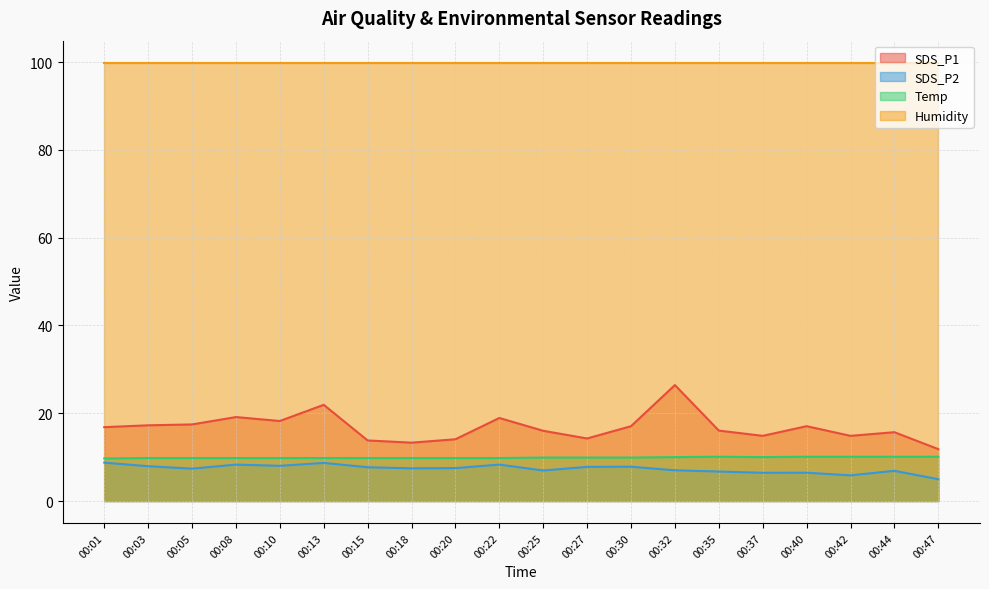

At which category does SDS_P2 reach its first local valley?

00:05